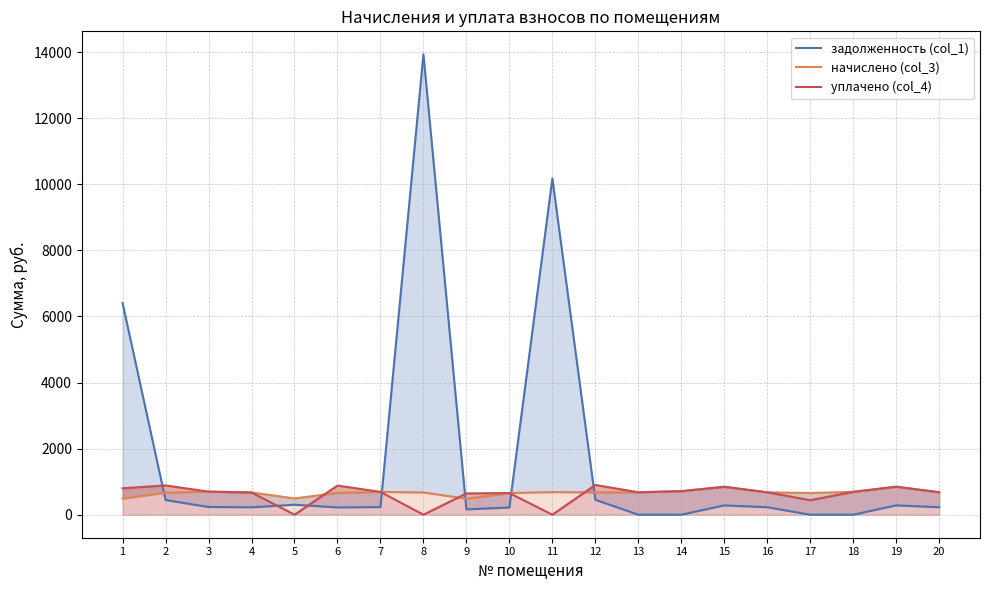

What is the maximum value shown in the chart?

13930.5